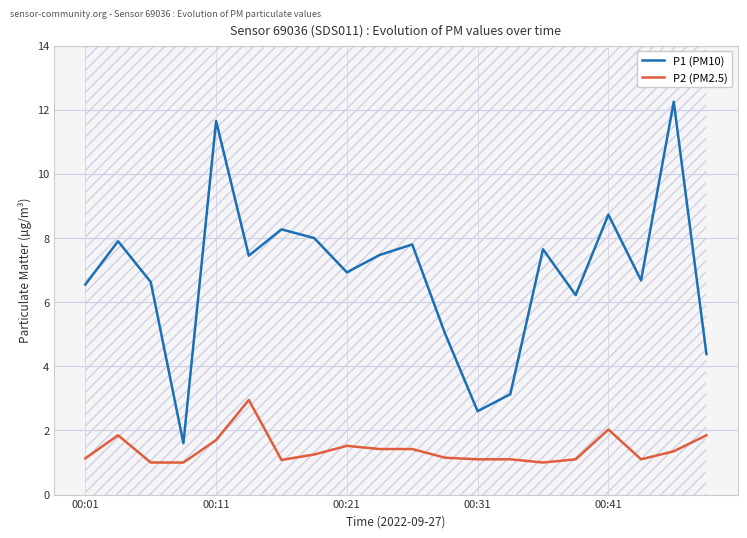

Read the P2 (PM2.5) value at 14.

1.0